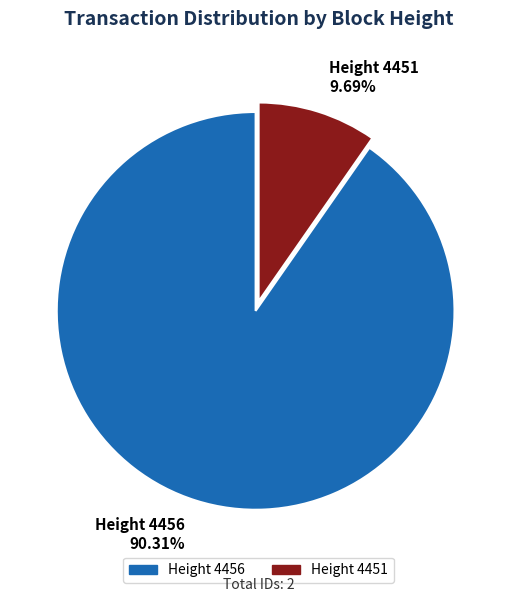

Is there any slice that represents more than half of the pie?

Yes